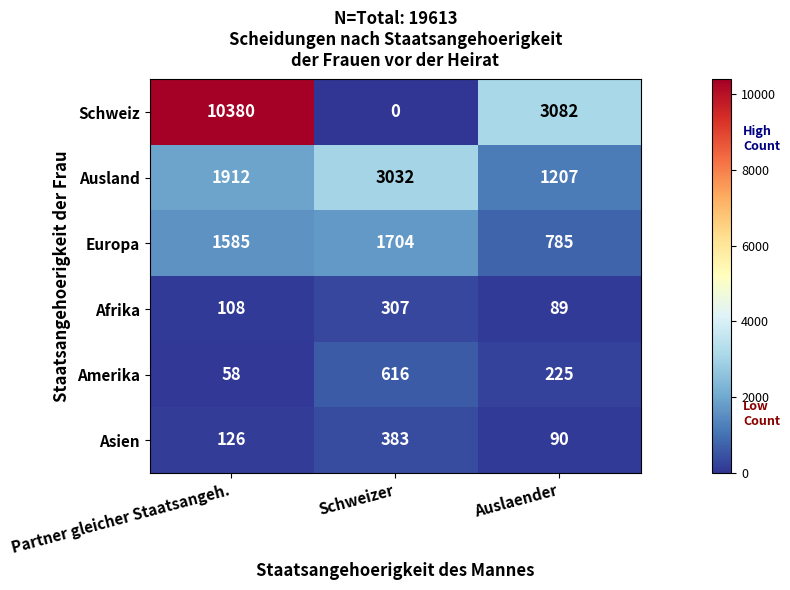

How many Europa values are between 785 and 1704?

3